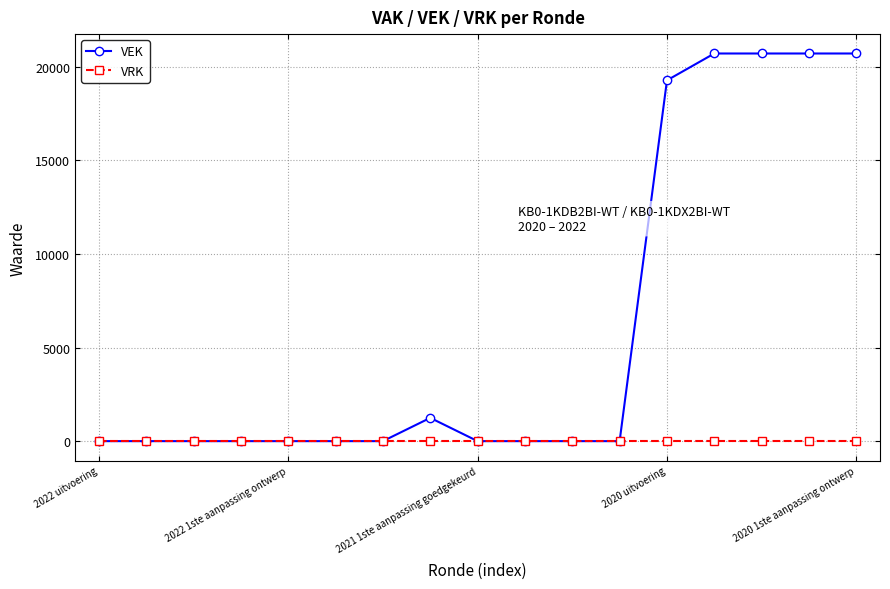

Rank the series by their average value, from lowest to highest.

VRK, VEK